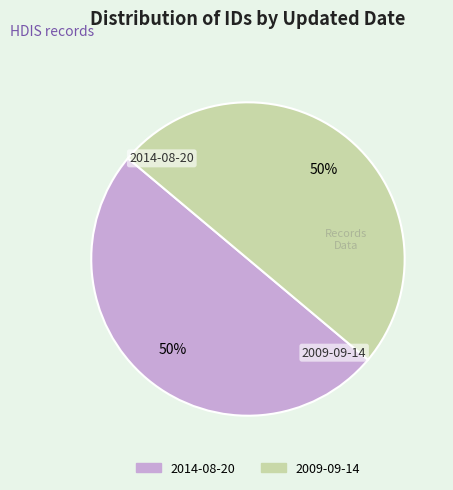

How many segments does this pie chart have?

2